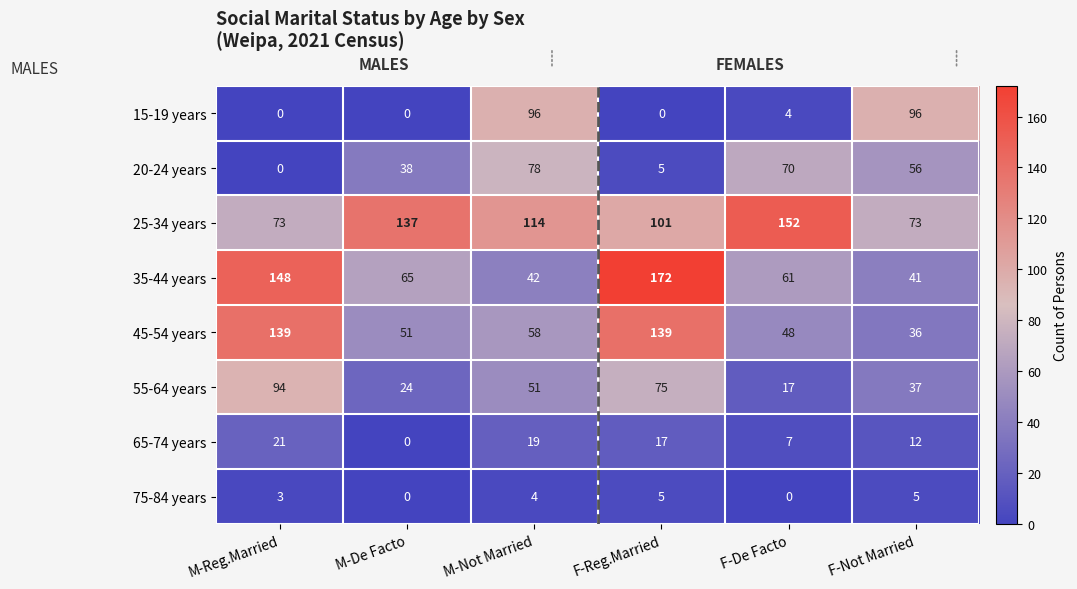

How many data points in 75-84 years are less than 4?

3